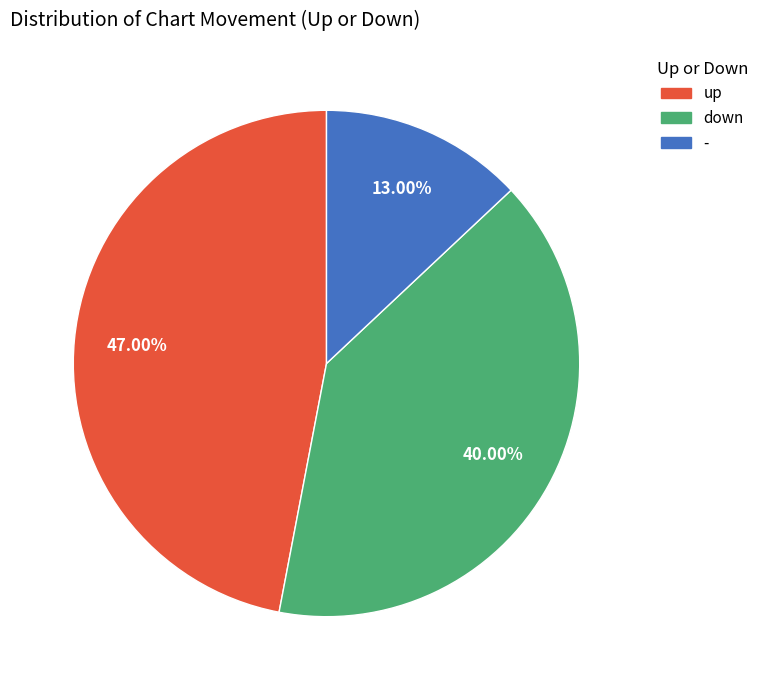

The - slice represents 3% of the pie. True or false?

False